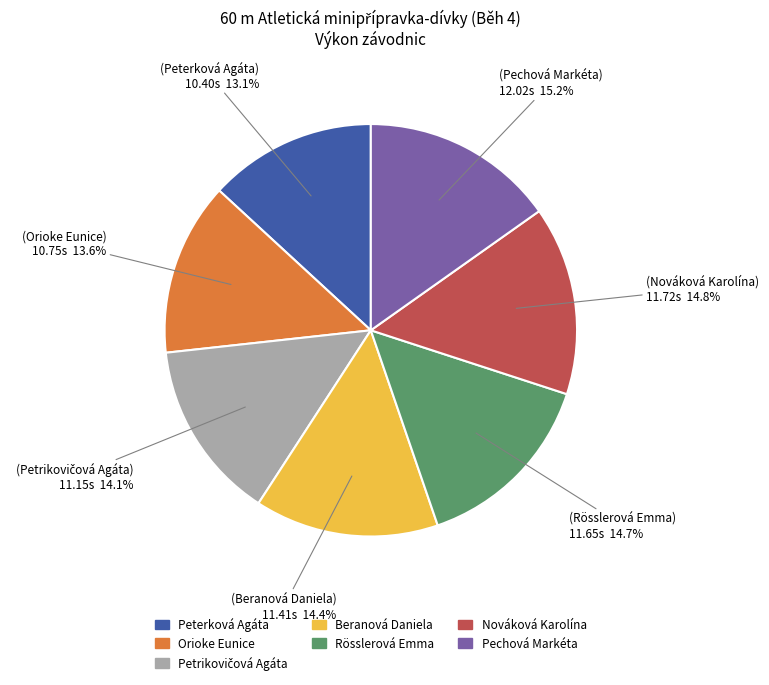

To the nearest percent, what percentage of the pie is Nováková Karolína?

15%